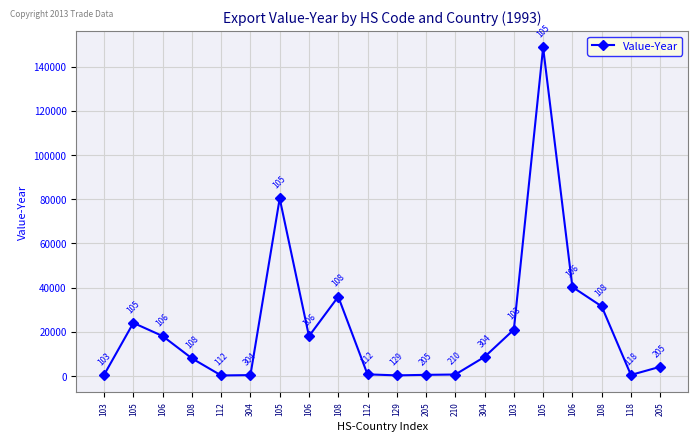

List the labels in order of value, largest first.

105, 105, 106, 108, 108, 105, 103, 106, 106, 304, 108, 205, 112, 210, 103, 205, 118, 304, 129, 112